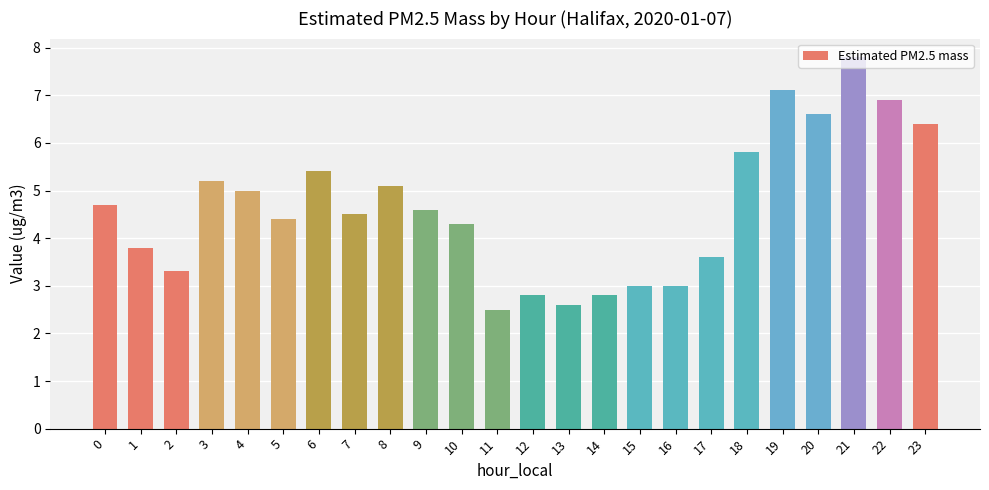

What is the difference between the maximum and minimum values?

5.3